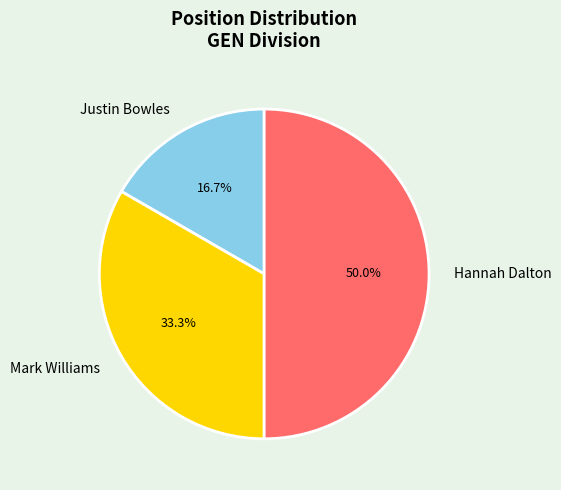

The Justin Bowles slice represents 22% of the pie. True or false?

False